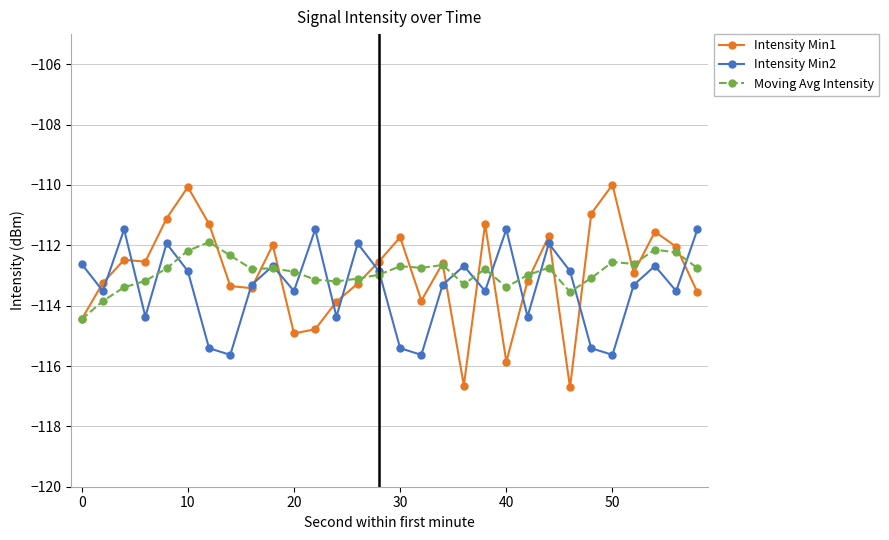

What is the maximum value shown in the chart?

-110.0